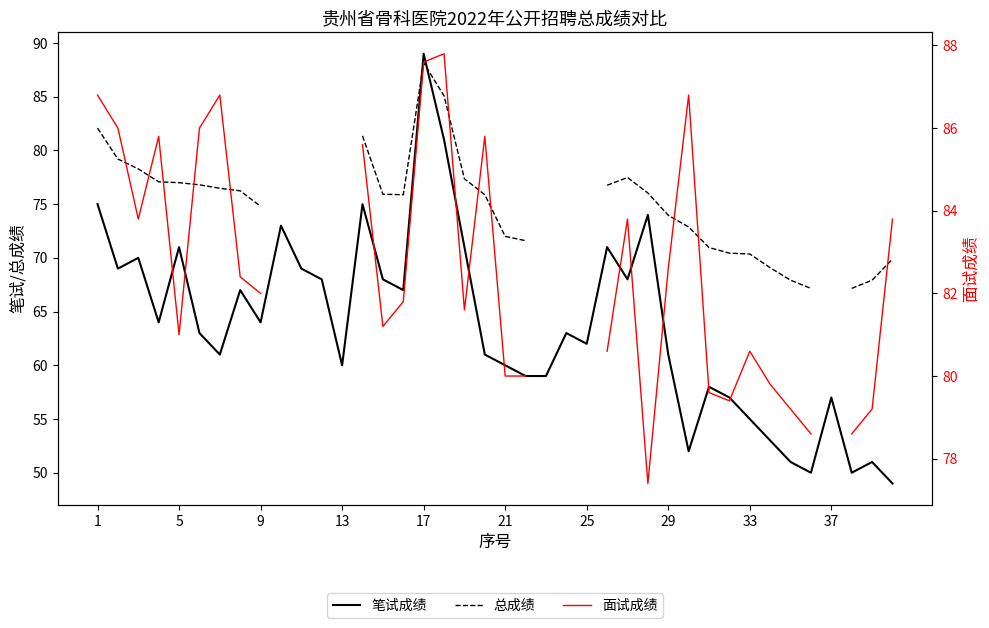

True or false: 笔试成绩 and 面试成绩 cross at least once.

True